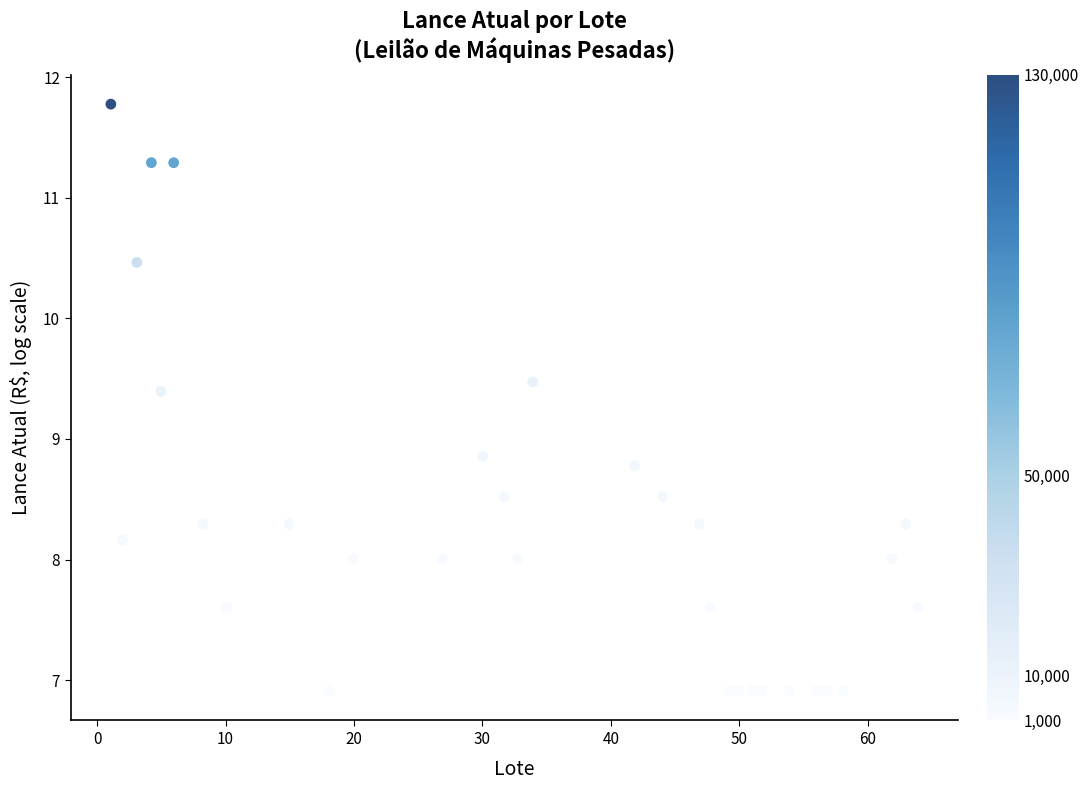

What is the range of X values (max minus min)?

62.8